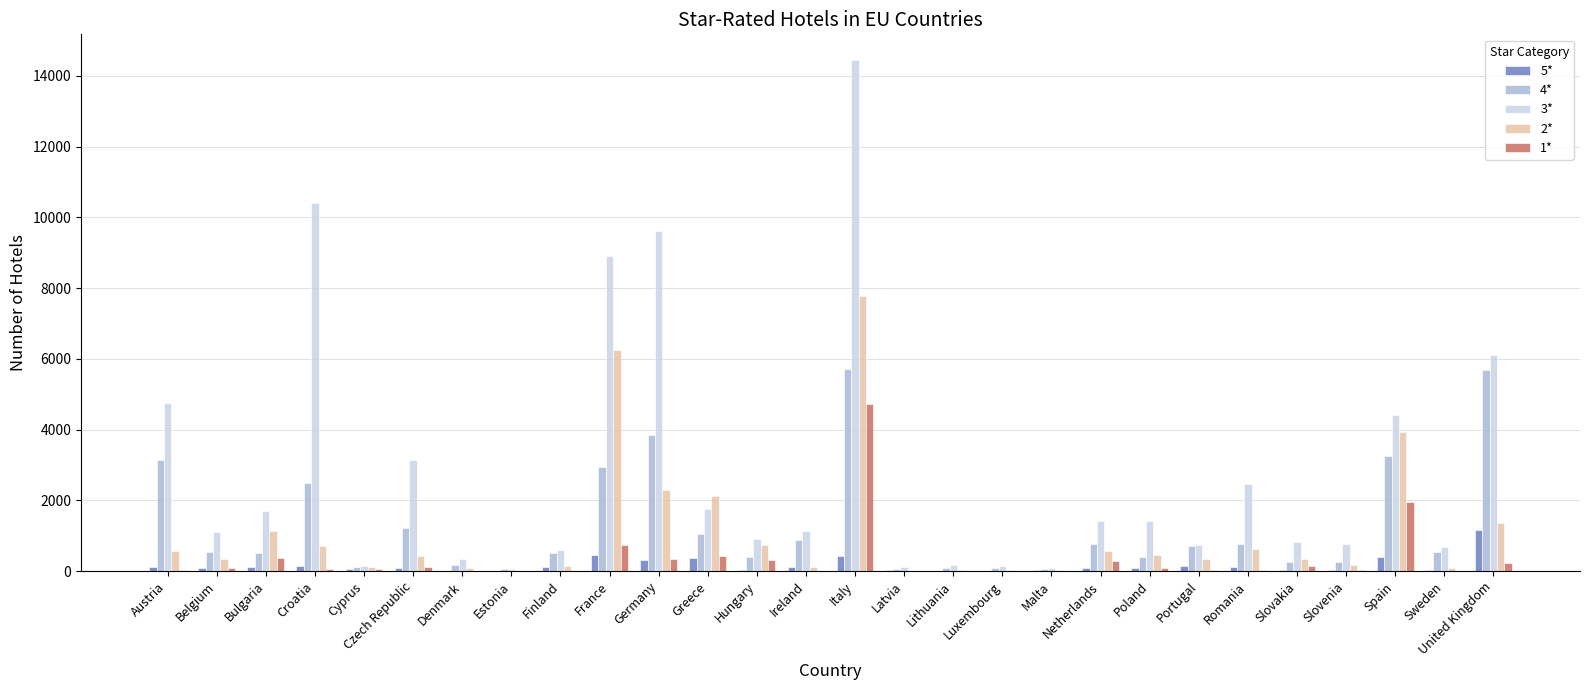

How many data points does each series have?

28